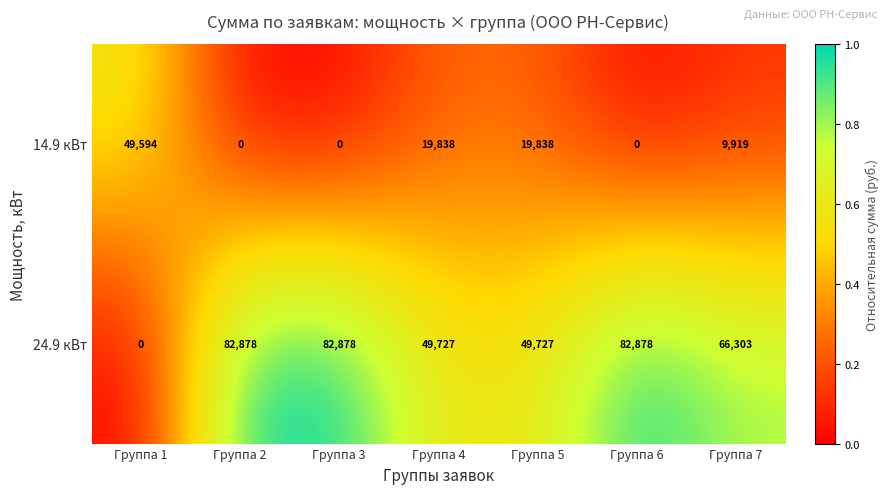

True or false: 24.9 кВт has a value of 136157 at Группа 2.

False